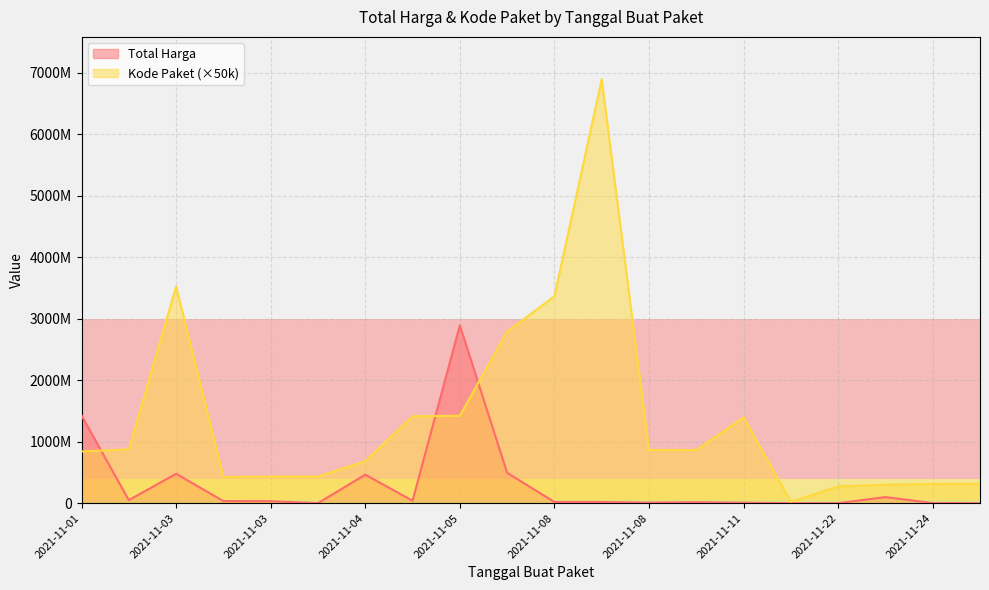

What is the lowest value of the Kode Paket series?

23200000